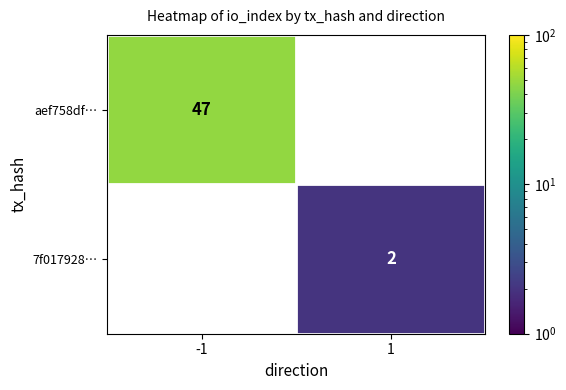

Is the value of aef758df… at -1 greater than the value of 7f017928… at 1?

Yes